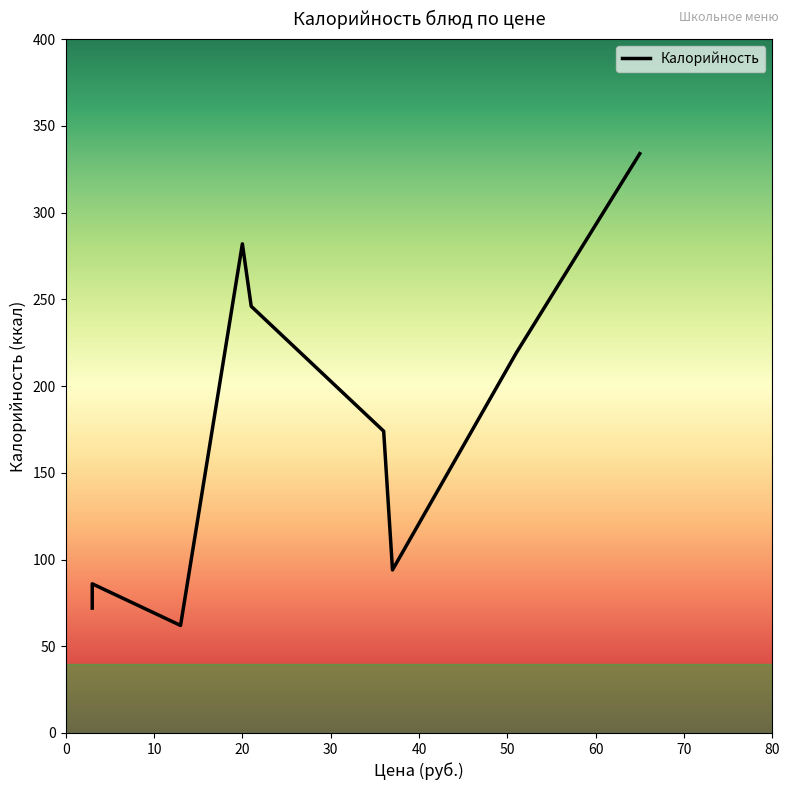

What is the minimum value shown in the chart?

62